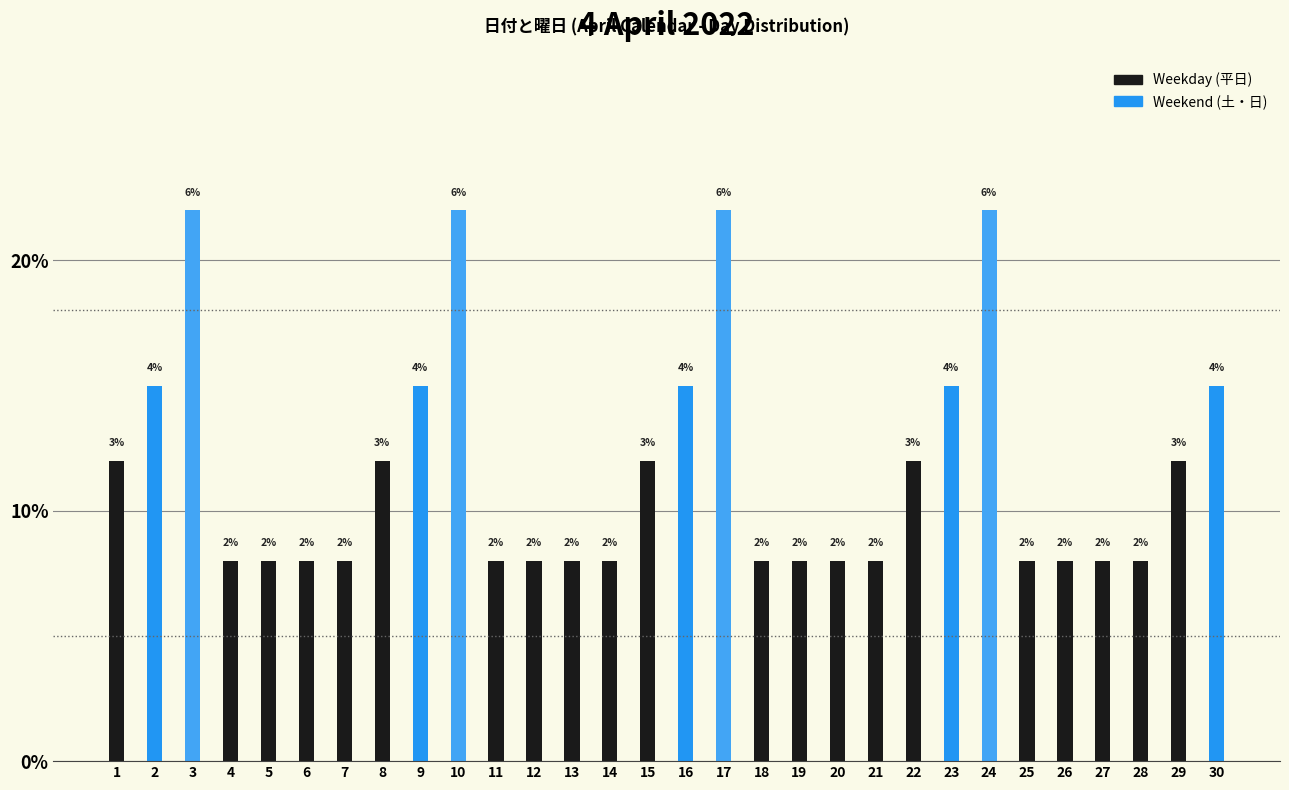

Reading left to right, extract all data points from this chart.

12	15	22	8	8	8	8	12	15	22	8	8	8	8	12	15	22	8	8	8	8	12	15	22	8	8	8	8	12	15